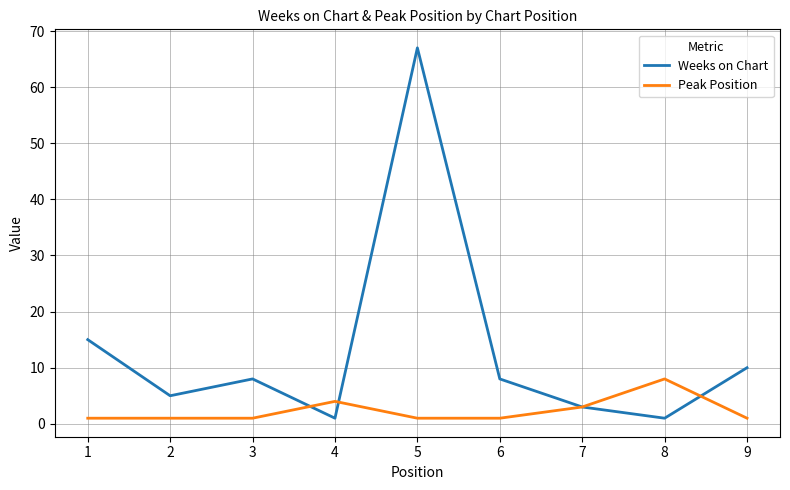

Which label corresponds to the largest value in the chart?

5